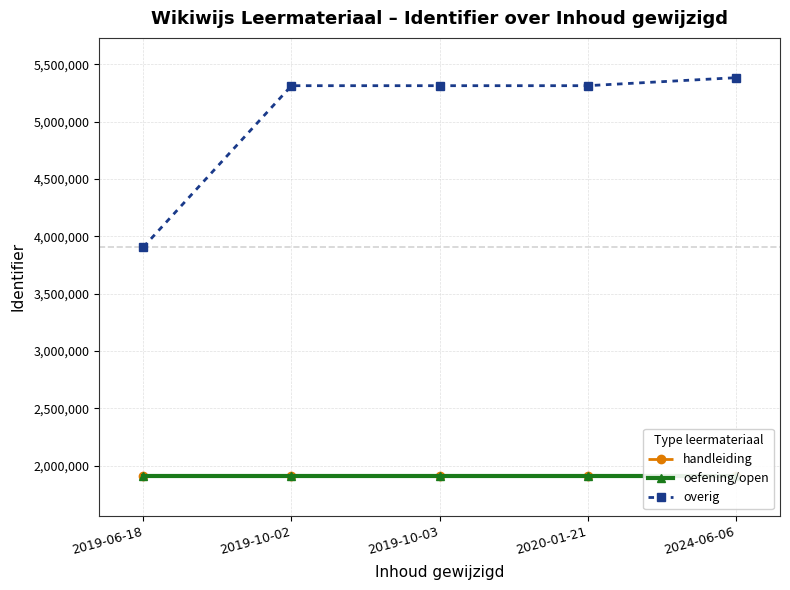

True or false: overig and handleiding intersect in this chart.

False